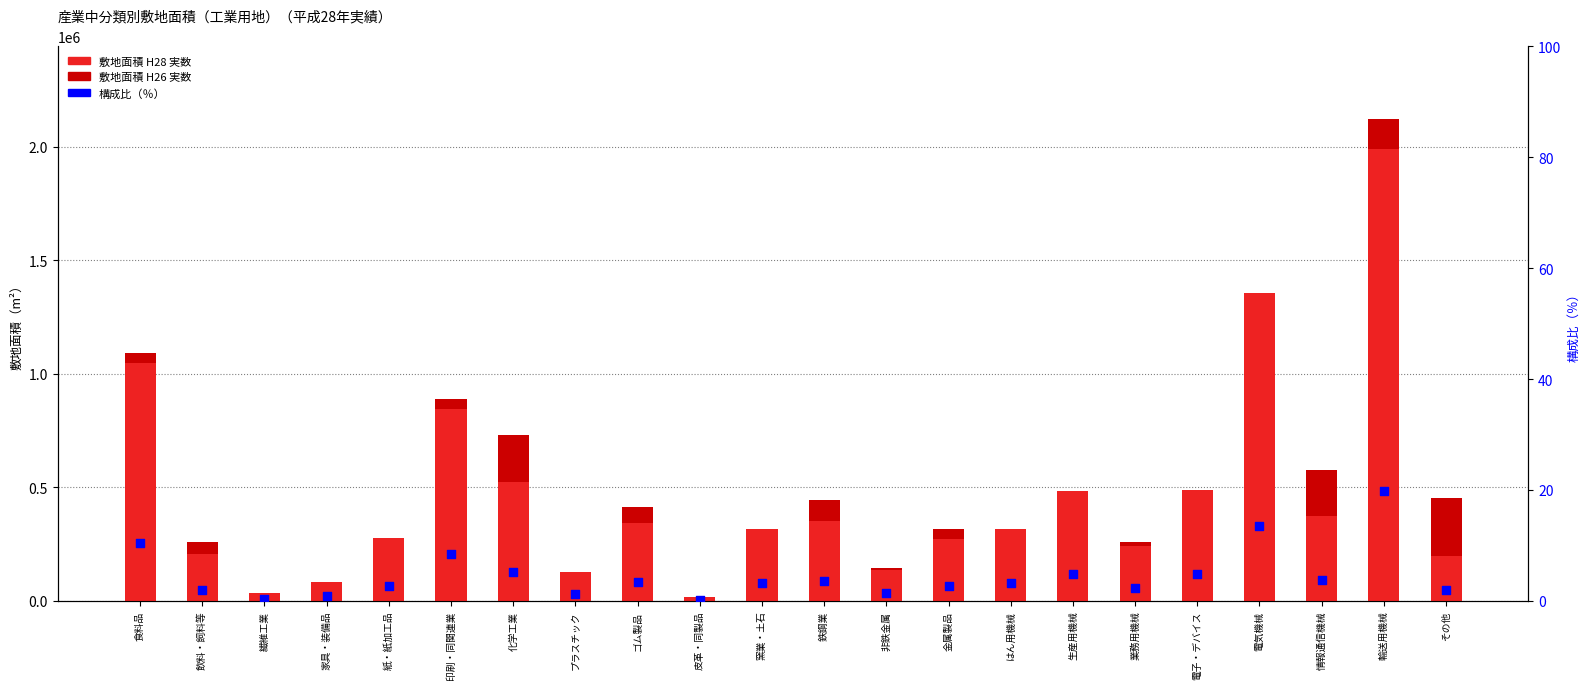

At which category is the sum across all series the highest?

輸送用機械